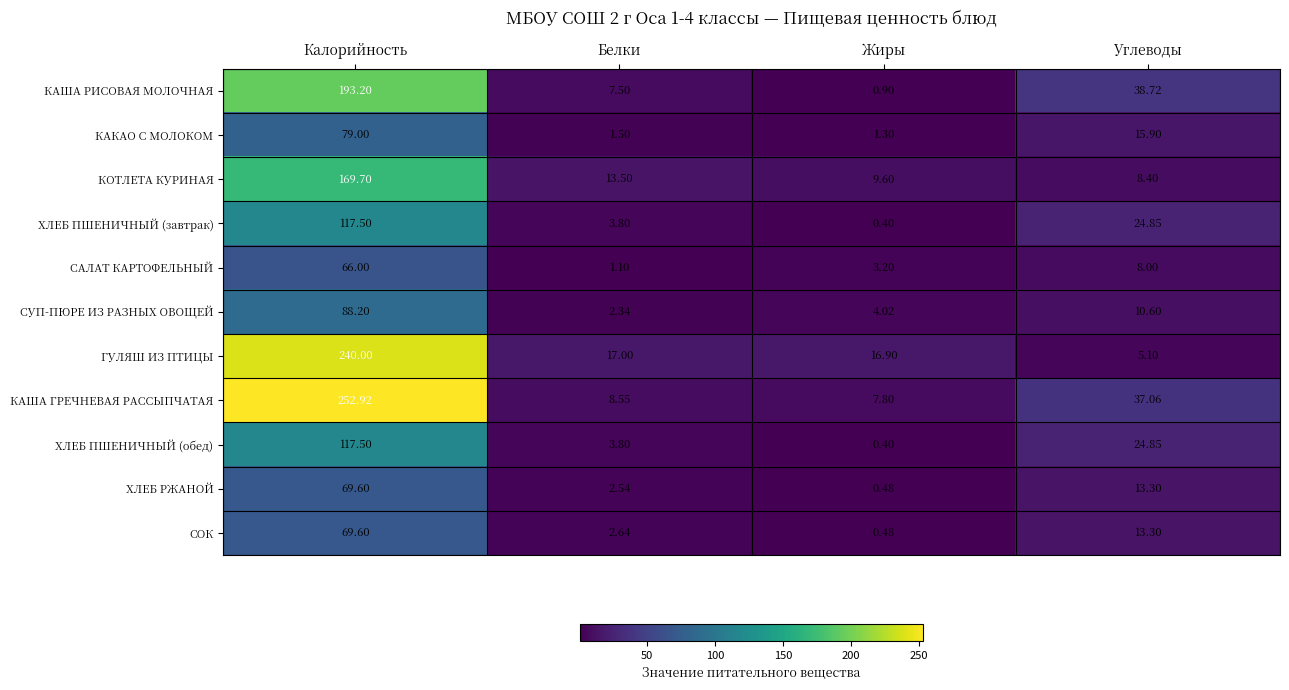

At which label does СУП-ПЮРЕ ИЗ РАЗНЫХ ОВОЩЕЙ first exceed 10?

Калорийность